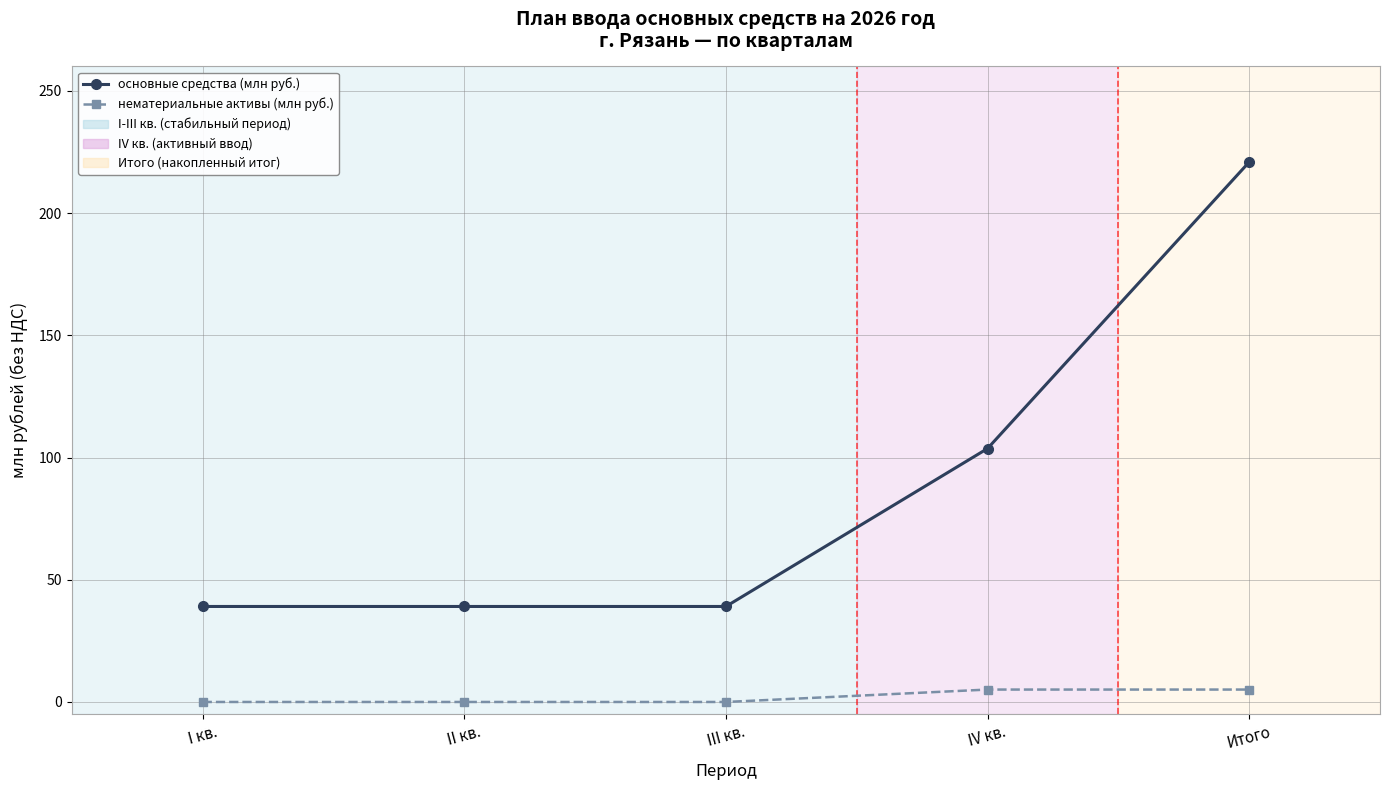

What is the maximum value shown in the chart?

220.9